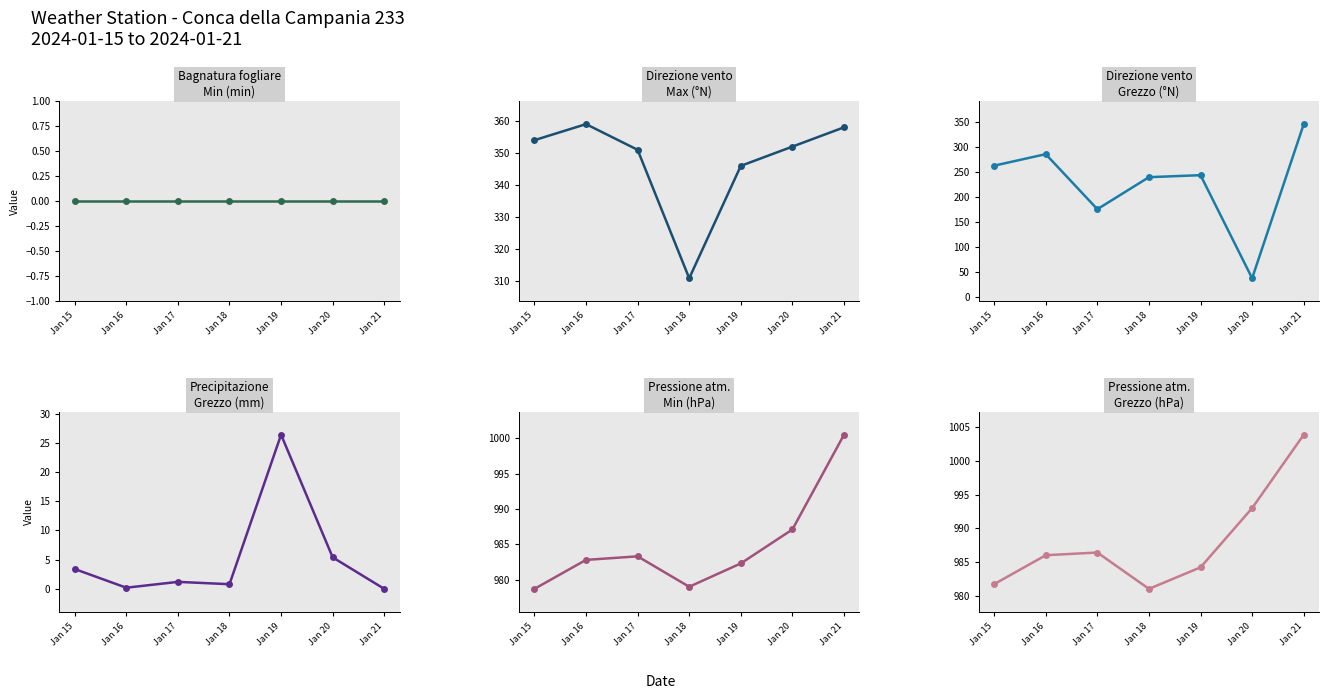

Which category has the lowest value in the Pressione atmosferica - Min (hPa) series?

Jan 15